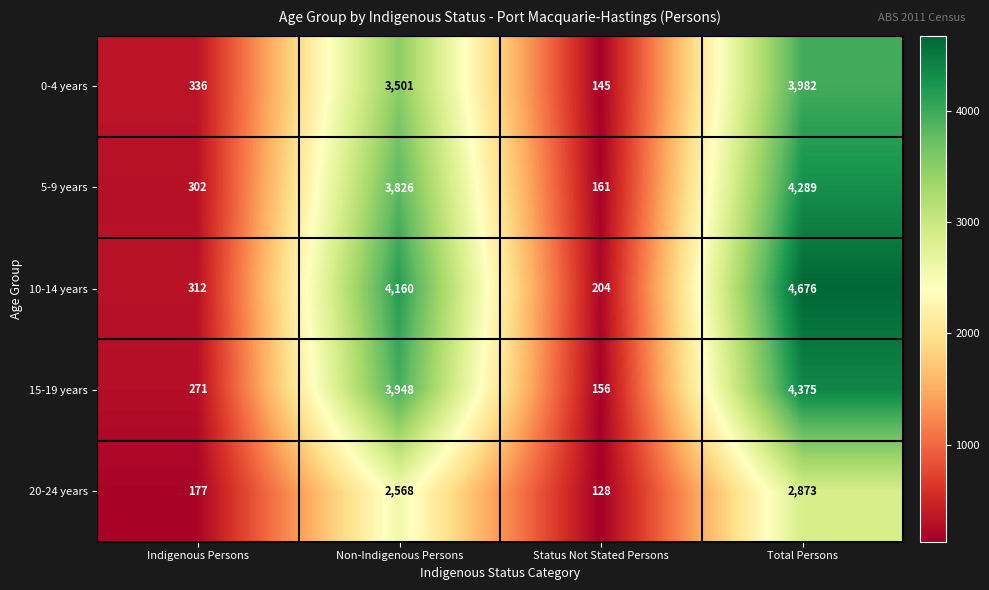

What is the sum of the 20-24 years values at Indigenous Persons and Non-Indigenous Persons?

2745